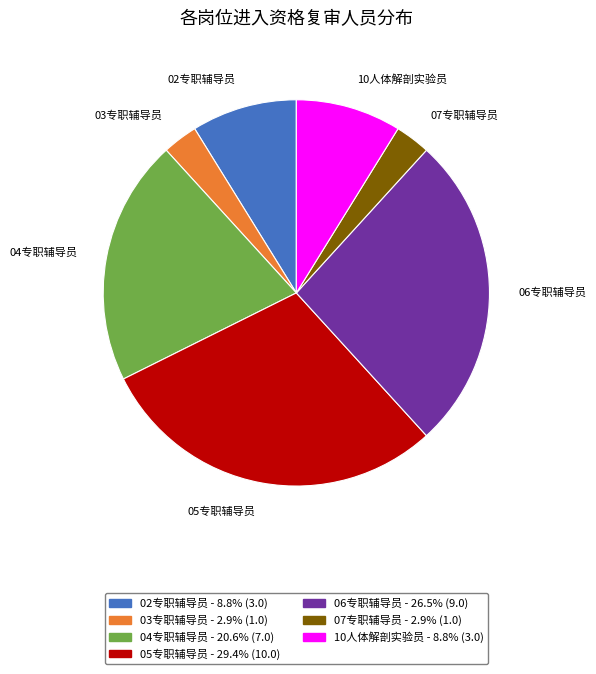

Is it true that 06专职辅导员 is 26% of the pie?

True